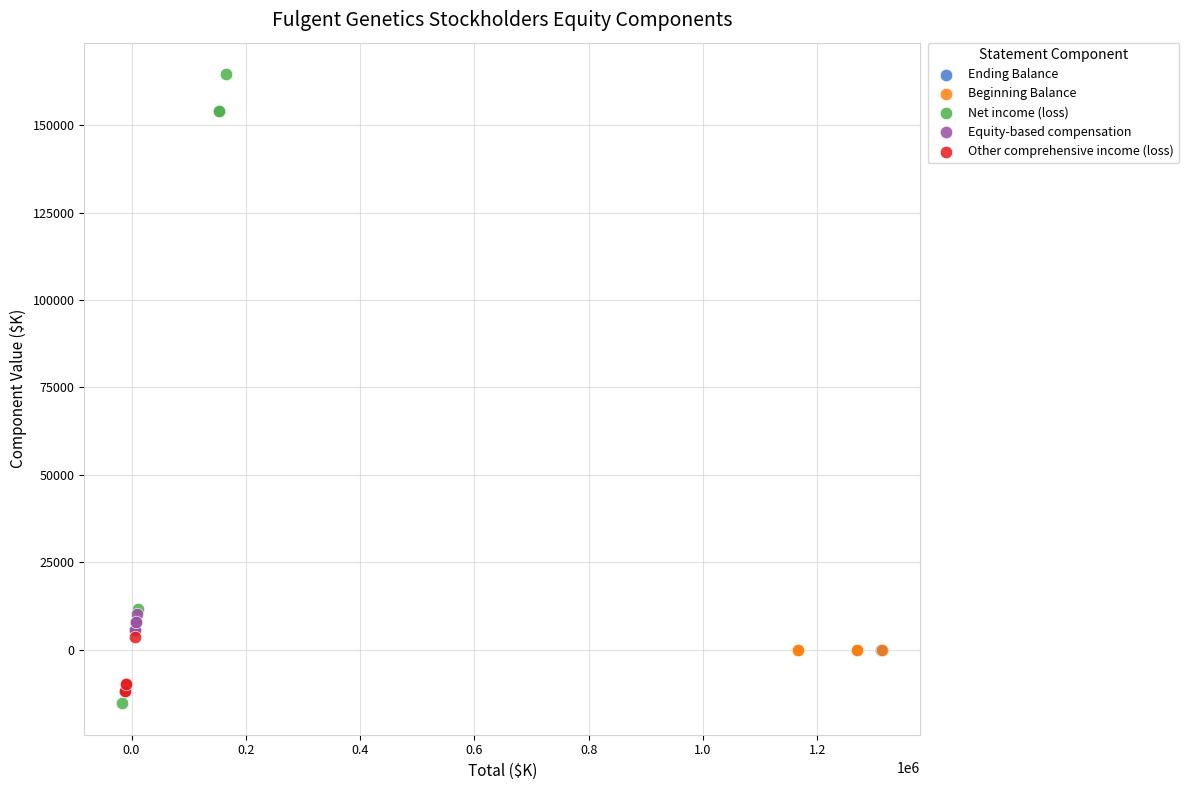

Which series contains the highest Y value?

Net income (loss)